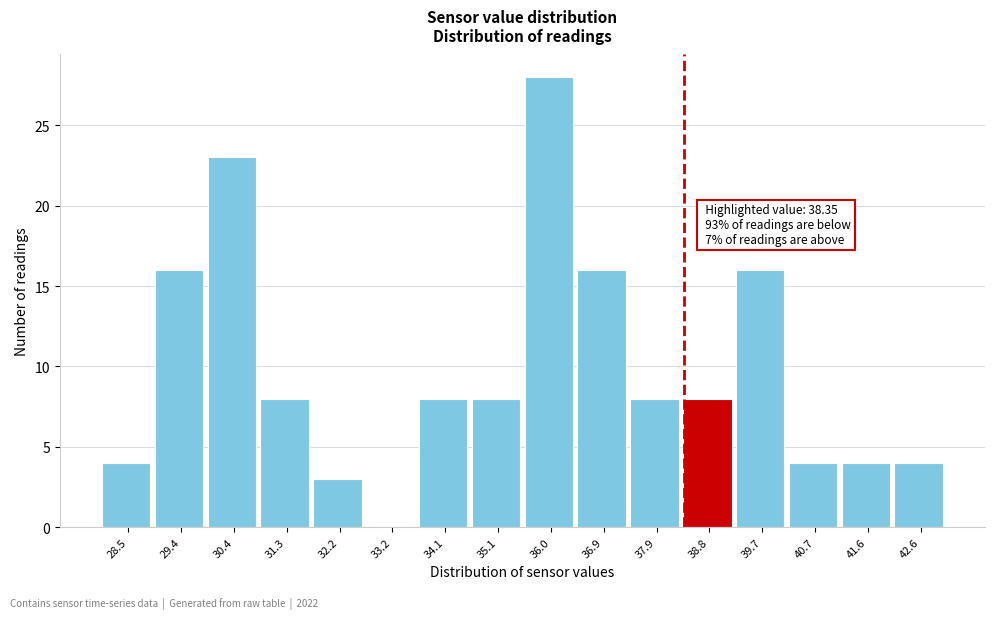

Over which range of the x-axis is the bar tallest?

35.5 to 36.5